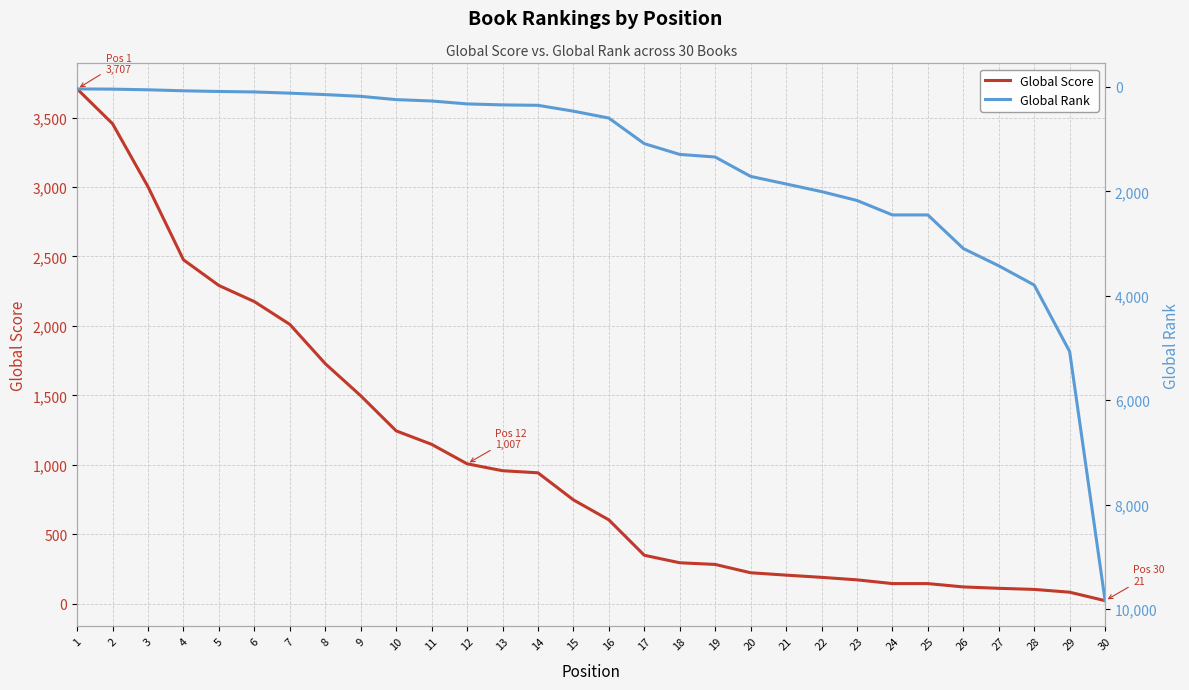

Where do Global Rank and Global Score first cross each other?

16 and 17